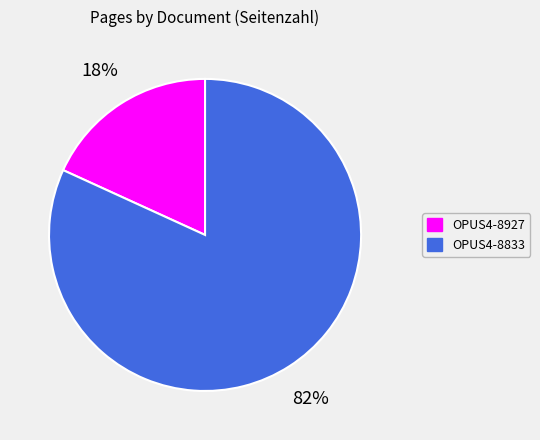

Rank the categories by value from highest to lowest.

OPUS4-8833, OPUS4-8927